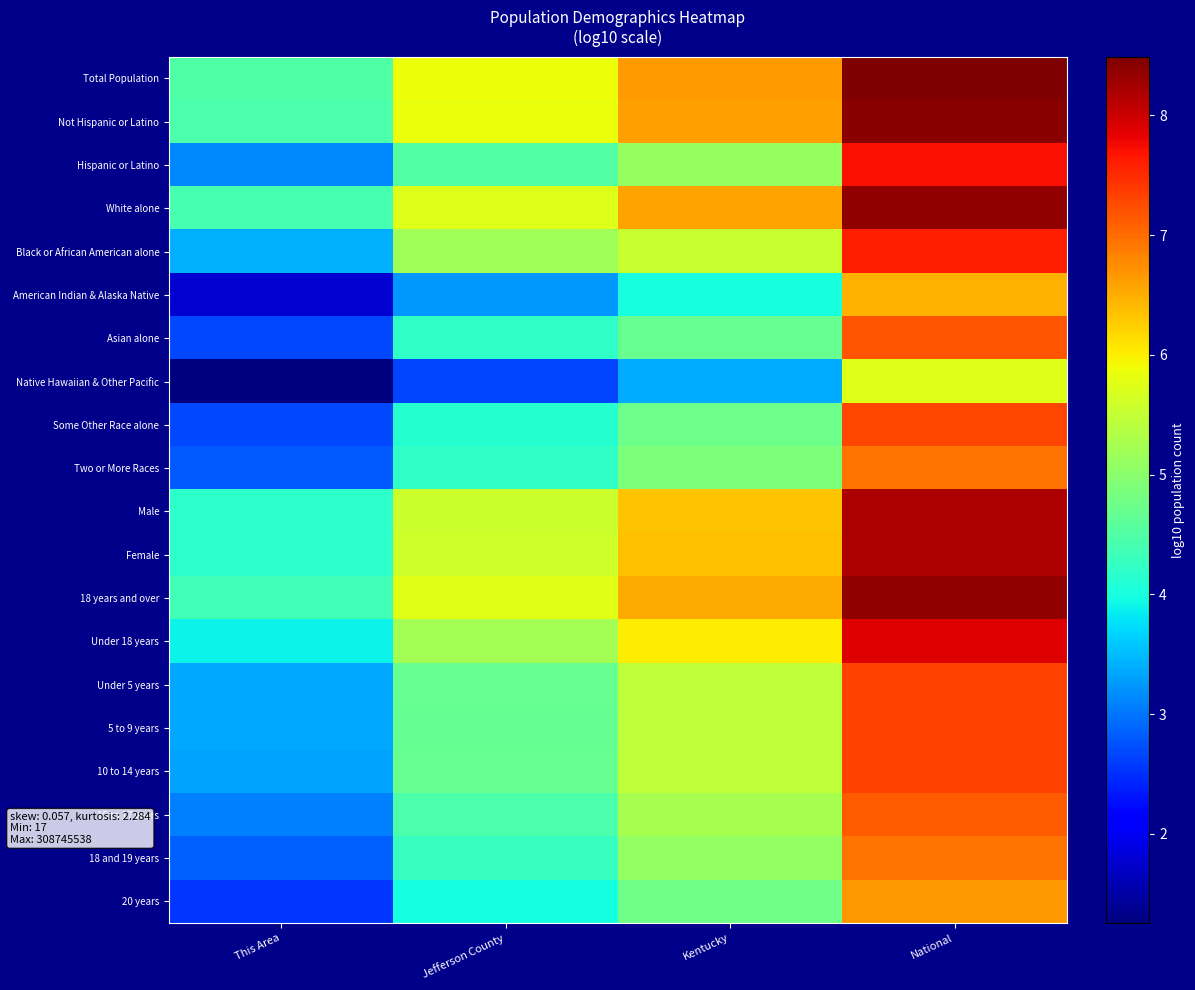

Which series has the largest total across all categories?

Total Population